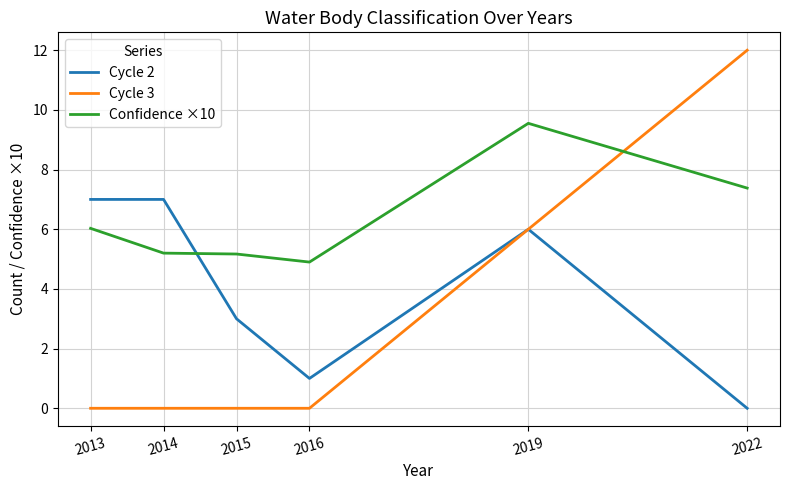

What is the spread (max minus min) of values at 2014?

7.0